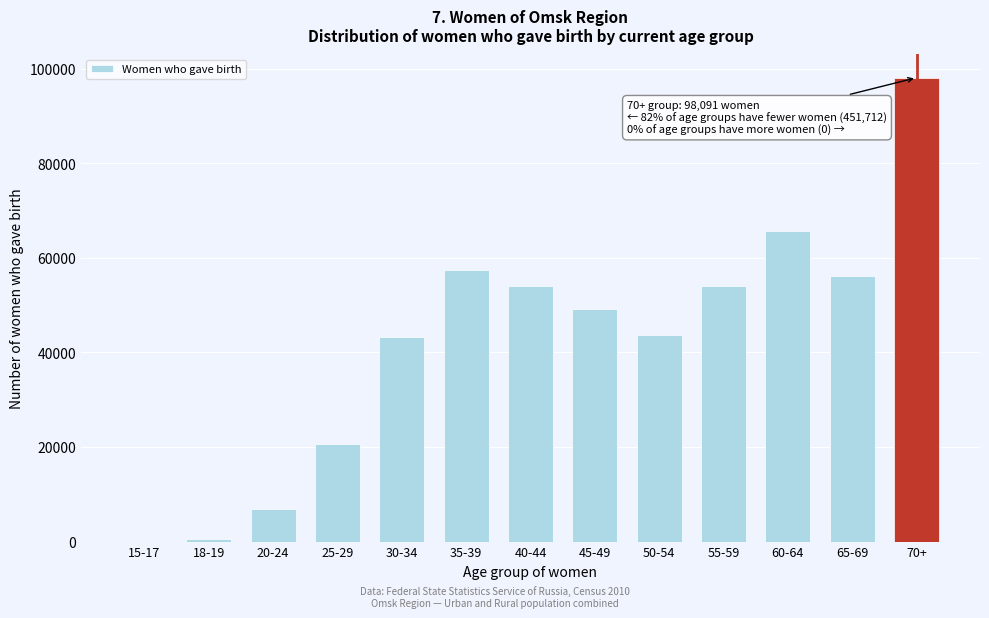

Approximately how many times larger is the value at 30-34 compared to 40-44?

0.8